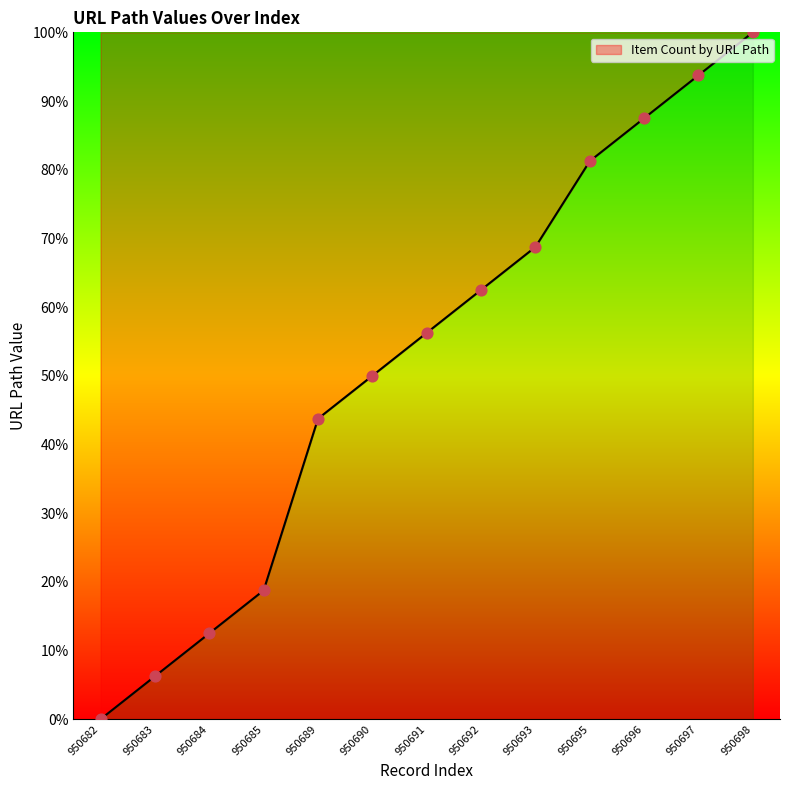

Between 950692 and 950698, which is larger?

950698